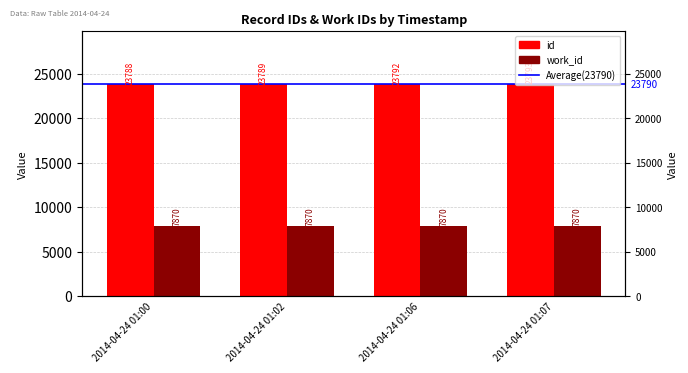

Rank the categories by value from highest to lowest.

2014-04-24 01:07, 2014-04-24 01:06, 2014-04-24 01:02, 2014-04-24 01:00